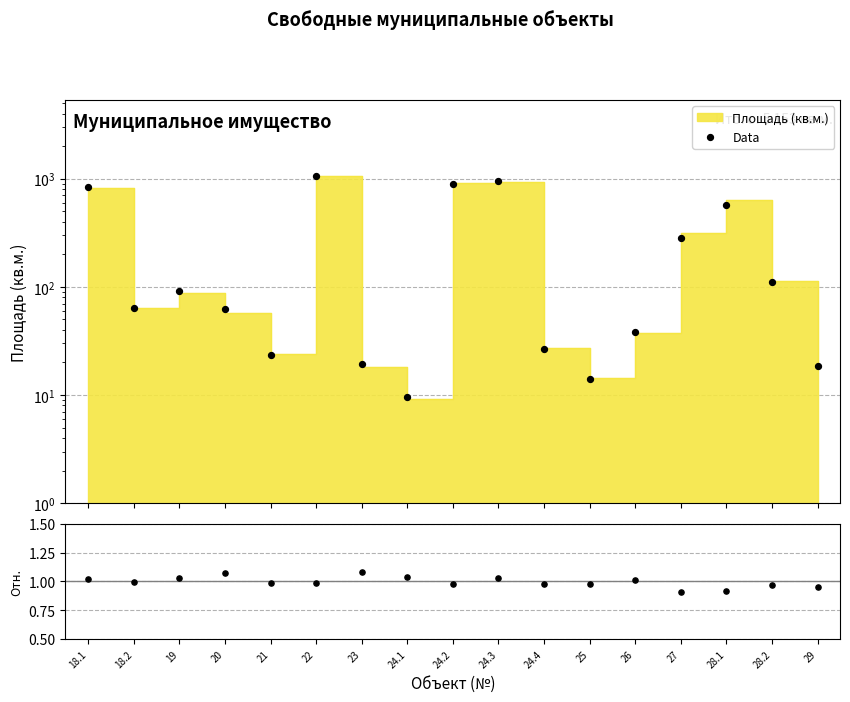

At which category is the sum across all series the highest?

22